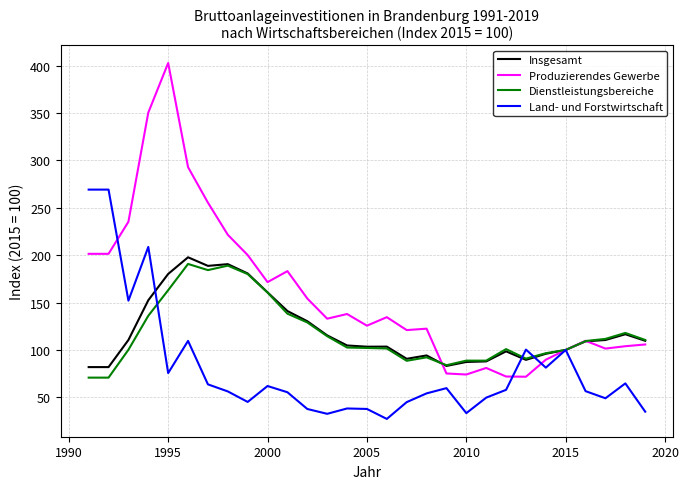

Rank the series by their maximum value, from lowest to highest.

Dienstleistungsbereiche, Insgesamt, Land- und Forstwirtschaft, Produzierendes Gewerbe